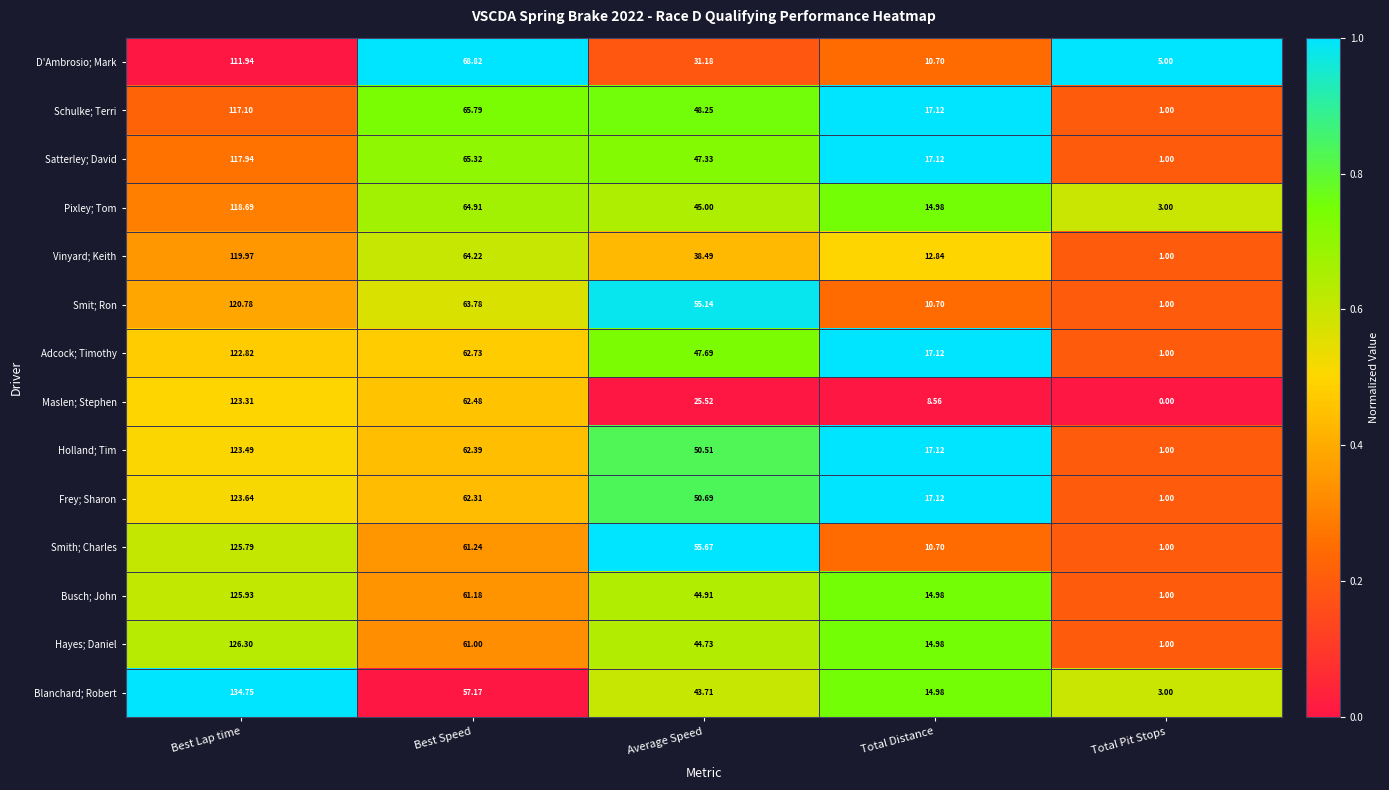

At which label does D'Ambrosio; Mark first exceed 31?

Best Lap time